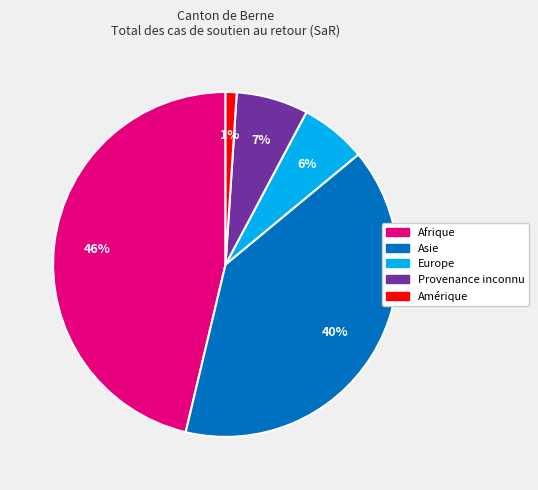

To the nearest percent, what is the difference between the largest and smallest slice percentages?

45%